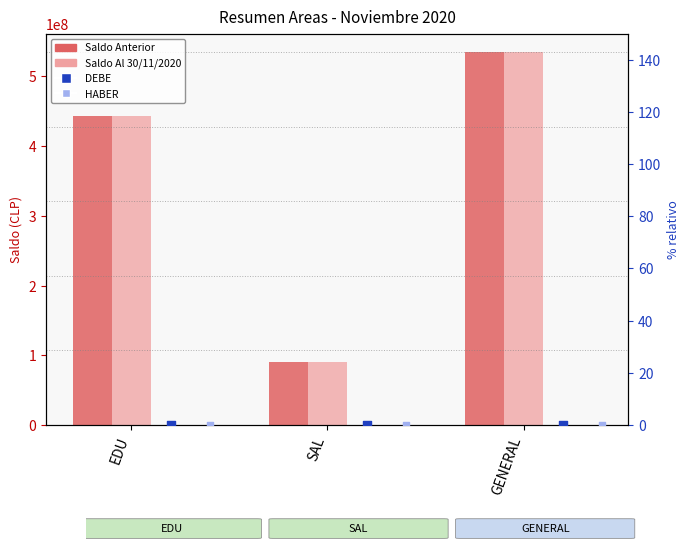

Which series has the largest total across all categories?

Saldo Anterior